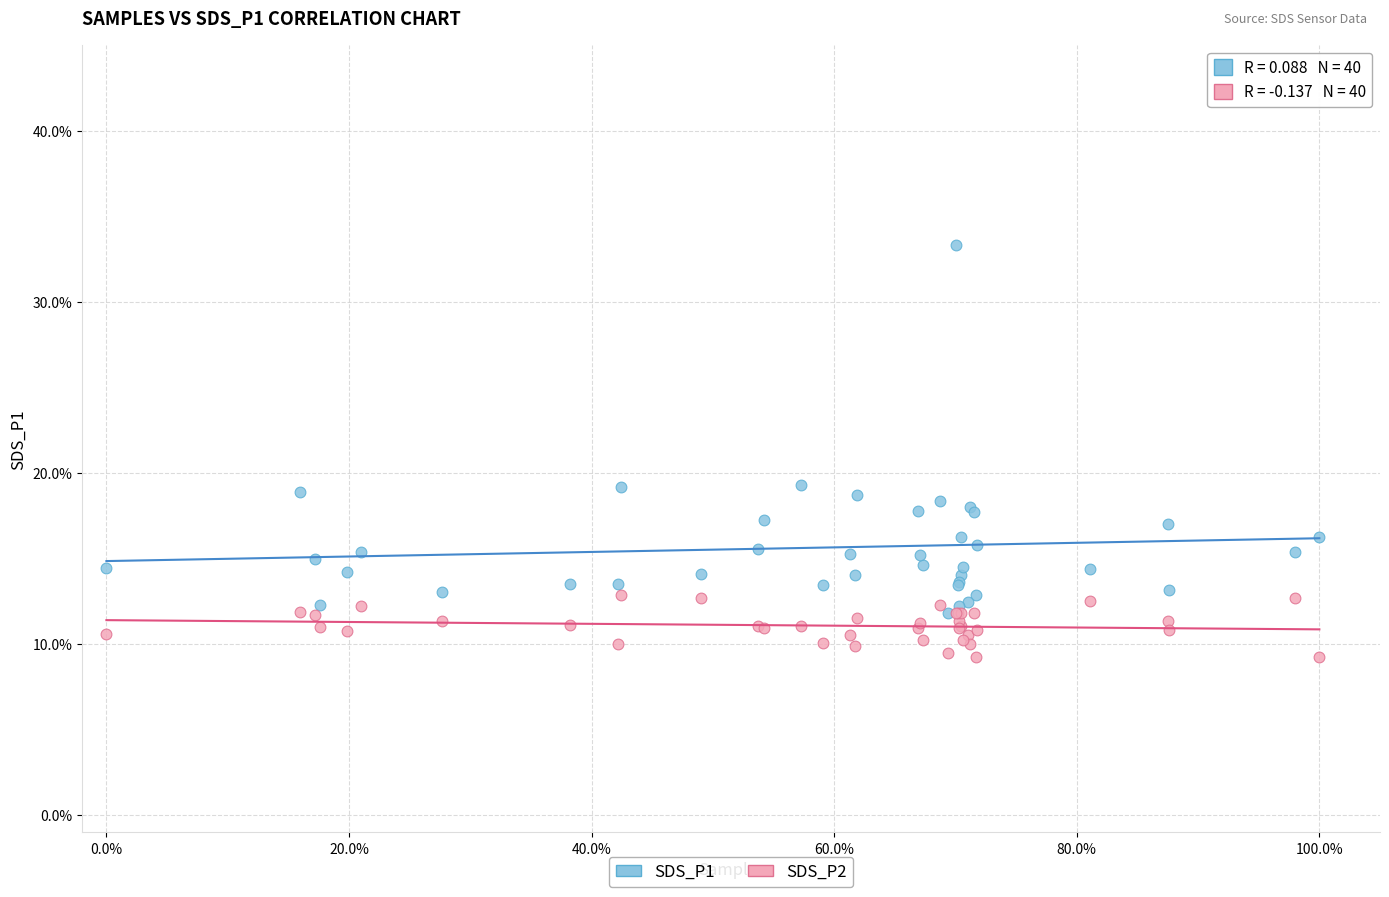

What are all the series names shown in the legend?

SDS_P1, SDS_P2